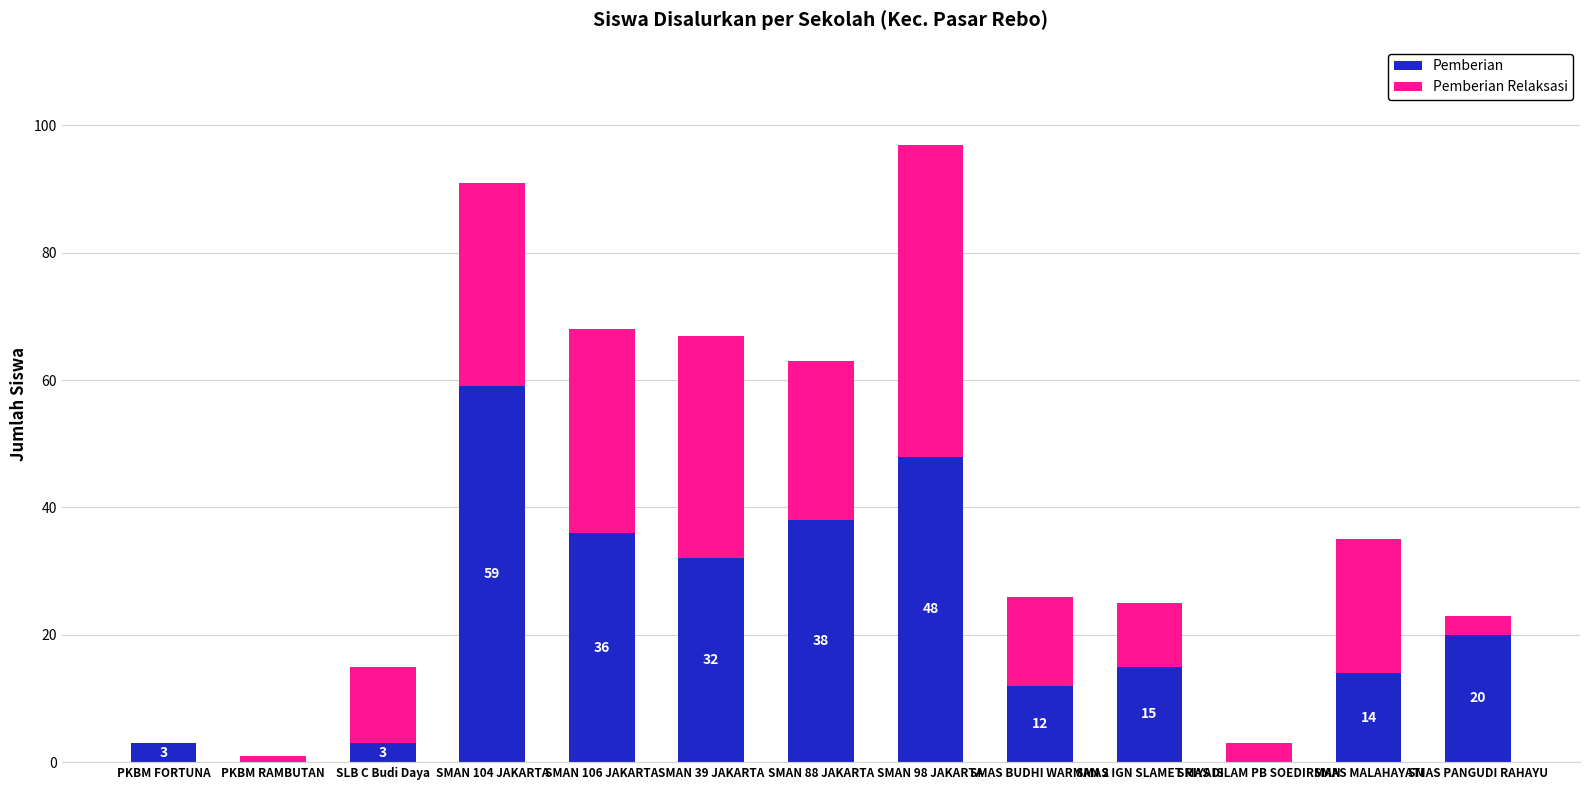

At which label is Pemberian closest to 29?

SMAN 39 JAKARTA